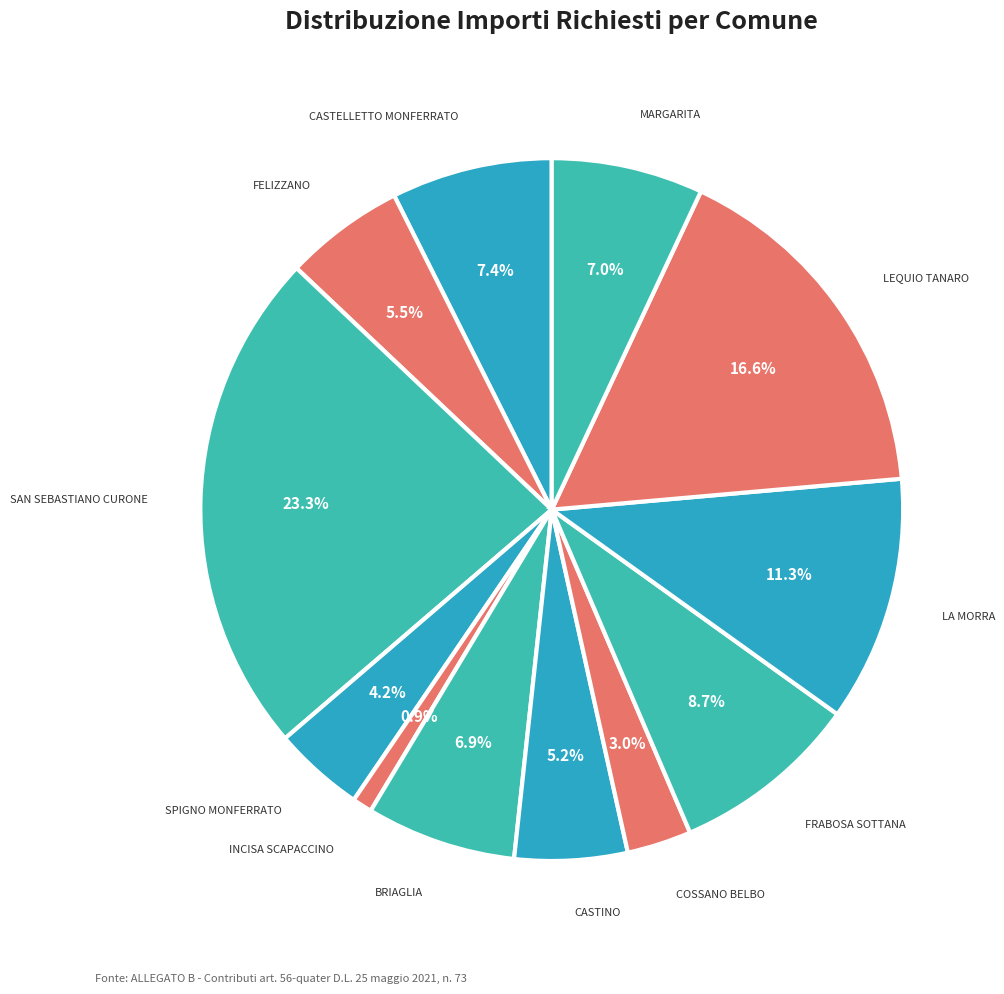

Does LEQUIO TANARO account for over 50% of the chart?

No